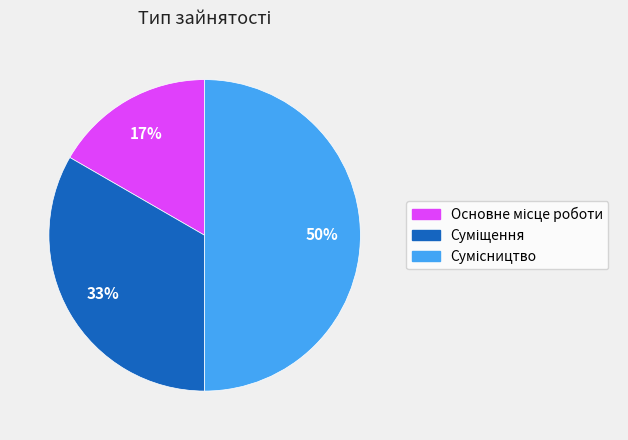

To the nearest percent, what is the average slice percentage?

33%